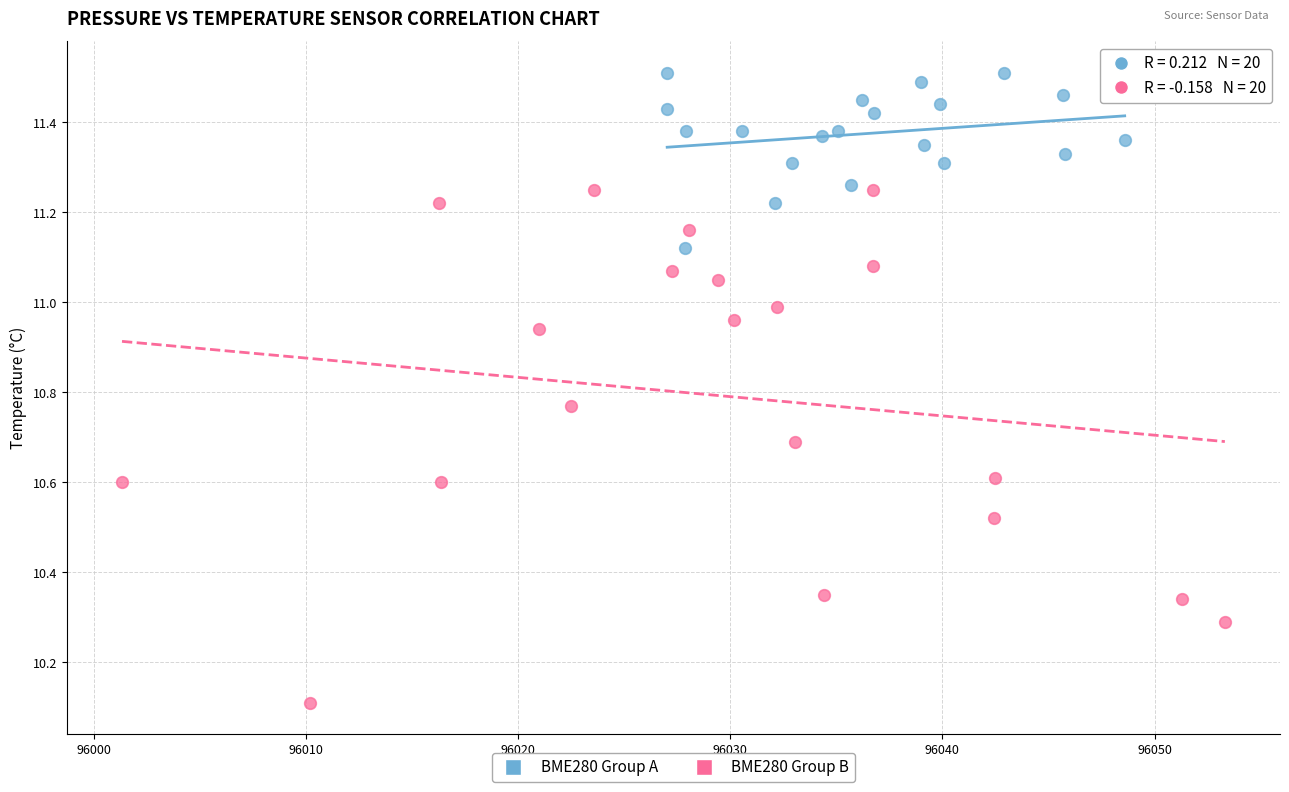

What are all the series names shown in the legend?

BME280 Group A, BME280 Group B